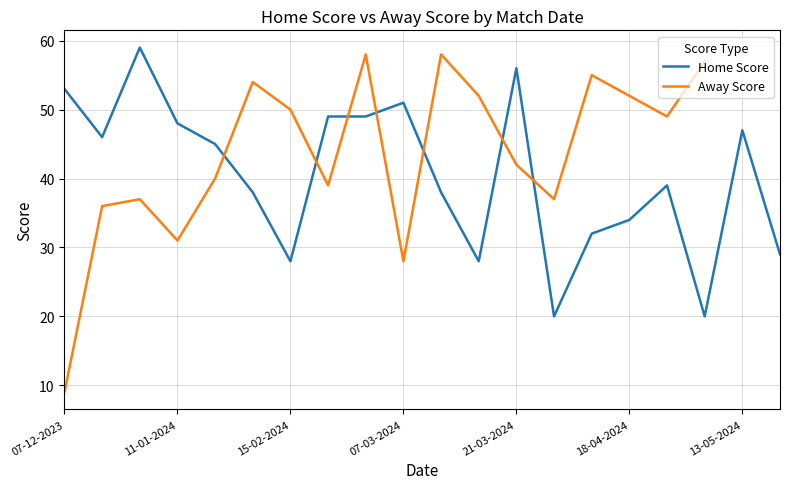

At which label is the value closest to 39?

02-05-2024